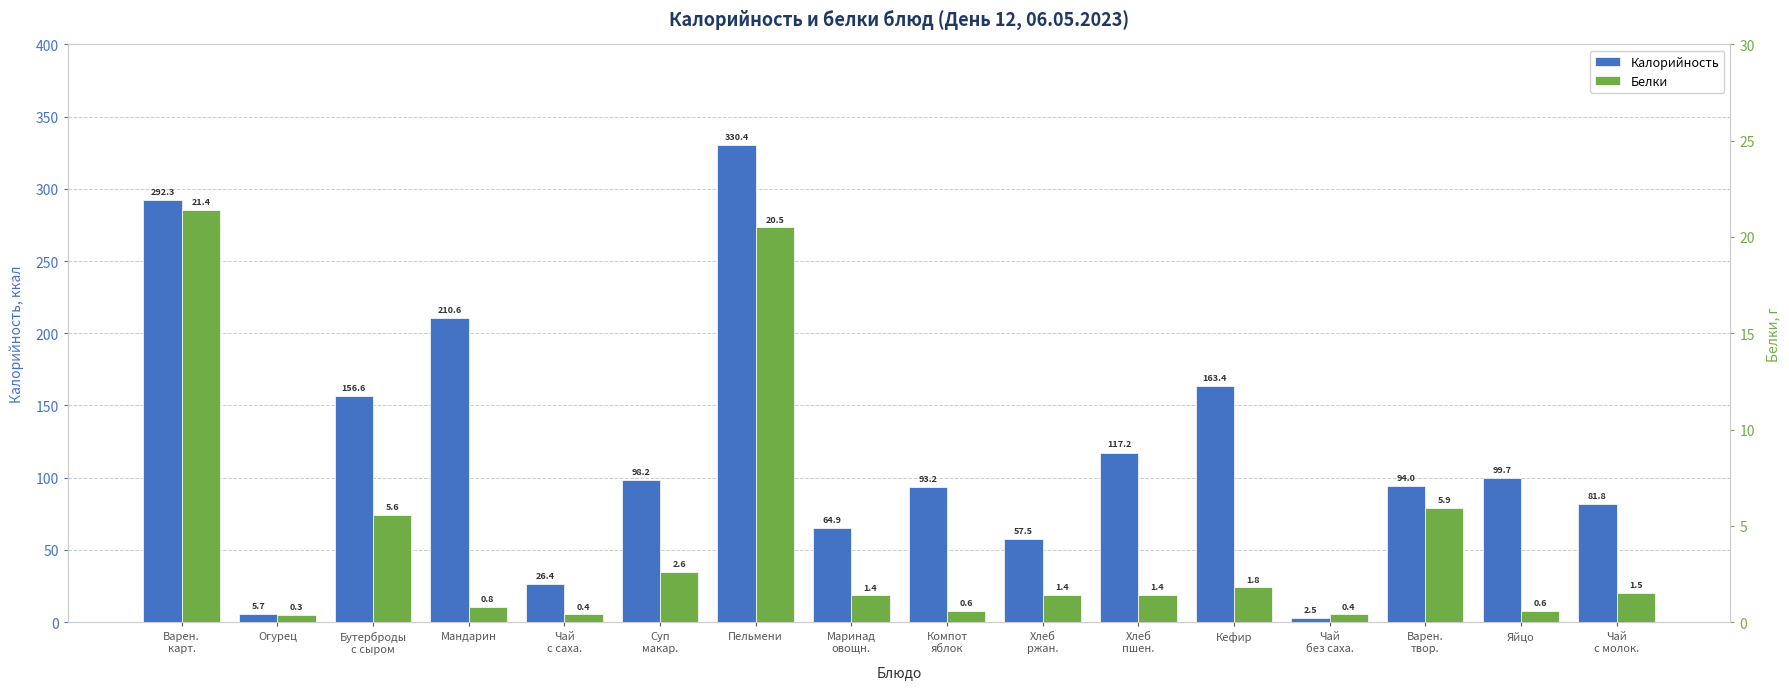

Reading left to right, transcribe all the data shown in this chart.

Калорийность: Варен.
карт.=292.3	Огурец=5.7	Бутерброды
с сыром=156.6	Мандарин=210.6	Чай
с саха.=26.4	Суп
макар.=98.2	Пельмени=330.4	Маринад
овощн.=64.9	Компот
яблок=93.2	Хлеб
ржан.=57.5	Хлеб
пшен.=117.2	Кефир=163.4	Чай
без саха.=2.5	Варен.
твор.=94.0	Яйцо=99.7	Чай
с молок.=81.8
Белки: Варен.
карт.=21.4	Огурец=0.3	Бутерброды
с сыром=5.6	Мандарин=0.8	Чай
с саха.=0.4	Суп
макар.=2.6	Пельмени=20.5	Маринад
овощн.=1.4	Компот
яблок=0.6	Хлеб
ржан.=1.4	Хлеб
пшен.=1.4	Кефир=1.8	Чай
без саха.=0.4	Варен.
твор.=5.9	Яйцо=0.6	Чай
с молок.=1.5